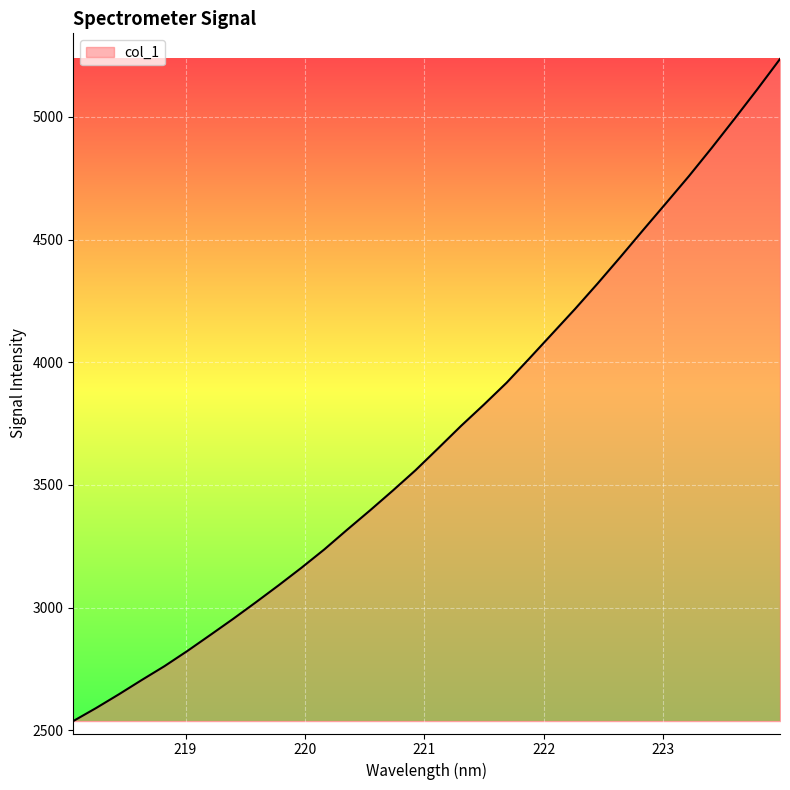

What is the smallest value displayed?

2537.4